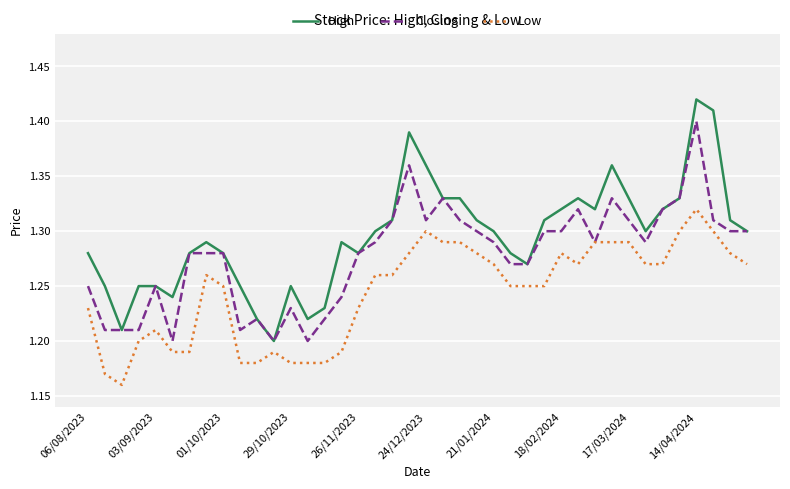

Is this an area chart (filled region under the line)?

No